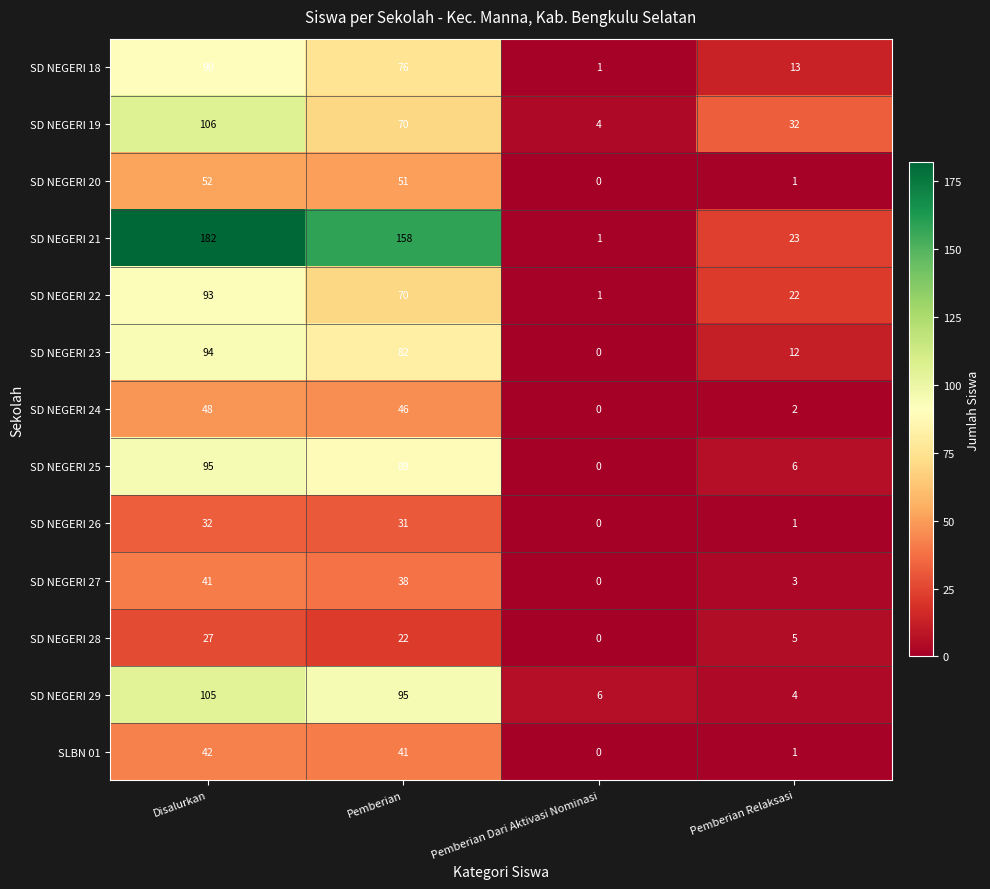

What is the sum of the SD NEGERI 23 values at Pemberian Dari Aktivasi Nominasi and Pemberian?

82